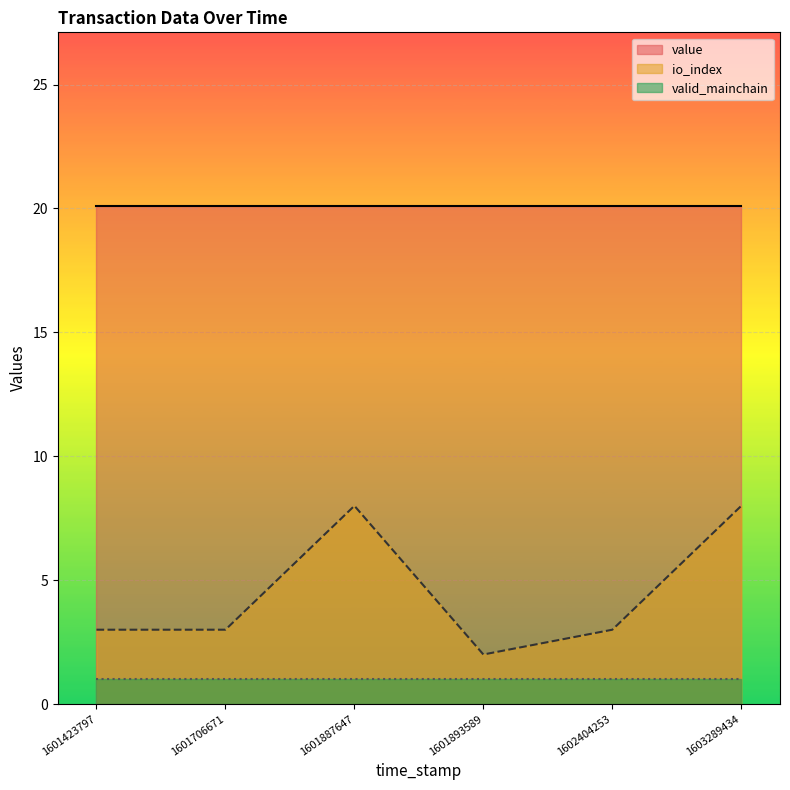

Reading left to right, transcribe all the data shown in this chart.

value: 1603289434=20.1	1602404253=20.1	1601893589=20.1	1601887647=20.1	1601706671=20.1	1601423797=20.1
io_index: 1603289434=8.0	1602404253=3.0	1601893589=2.0	1601887647=8.0	1601706671=3.0	1601423797=3.0
valid_mainchain: 1603289434=1.0	1602404253=1.0	1601893589=1.0	1601887647=1.0	1601706671=1.0	1601423797=1.0